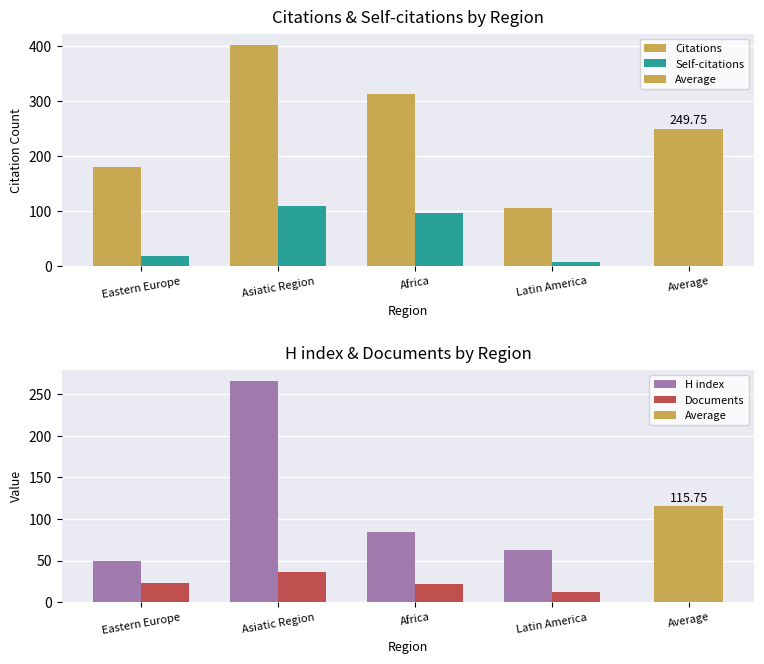

At which label is Self-citations closest to 58?

Africa